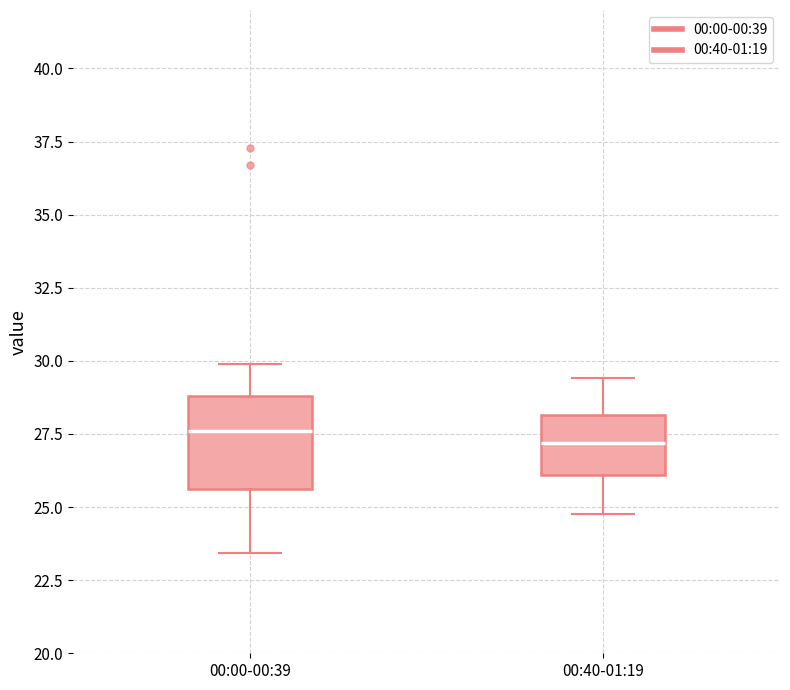

Where is the lower edge of the box for 00:00-00:39 on the y-axis? The values are not printed on the chart, so give them approximately, as read against the axis.

25.5